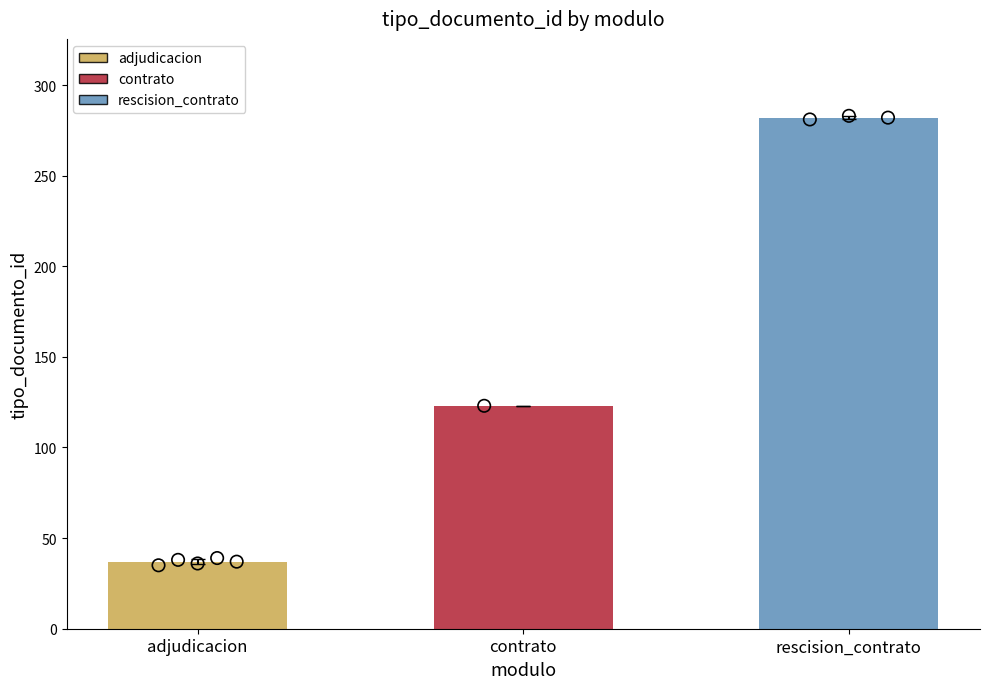

Approximately how many times larger is the value at rescision_contrato compared to adjudicacion?

7.2